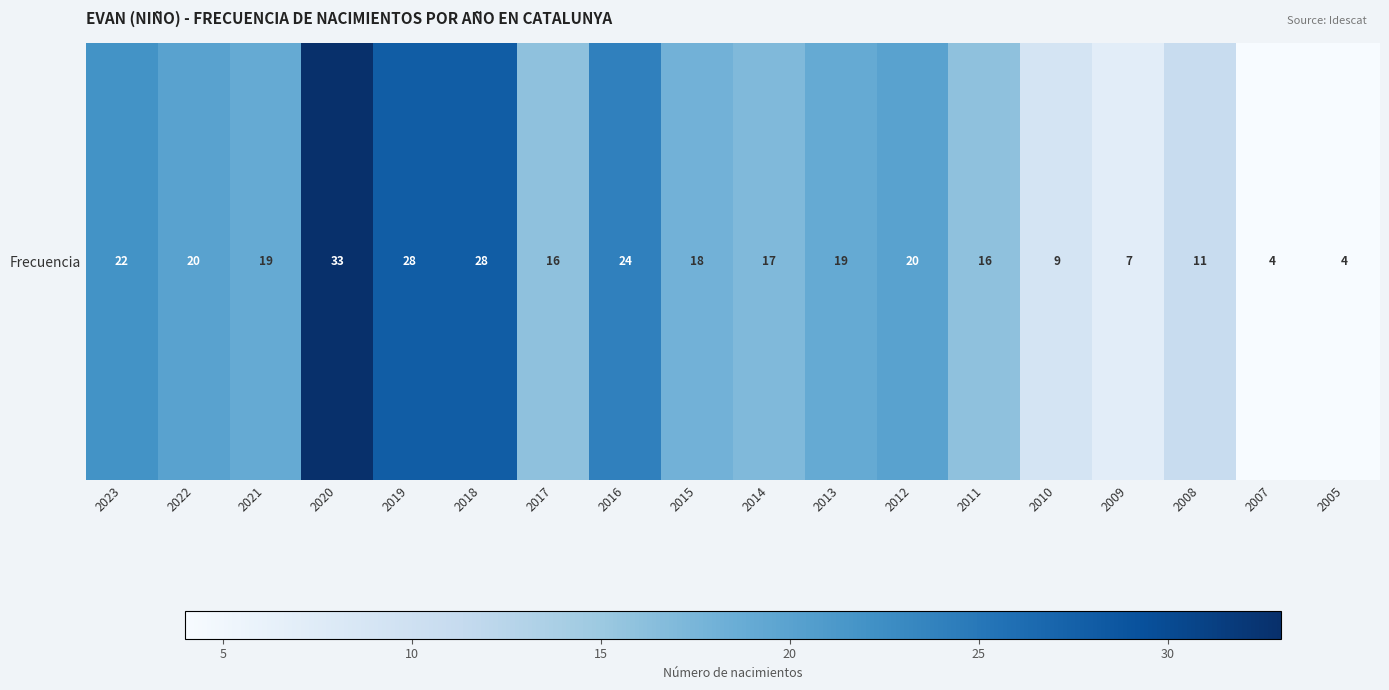

How many data points does each series have?

18